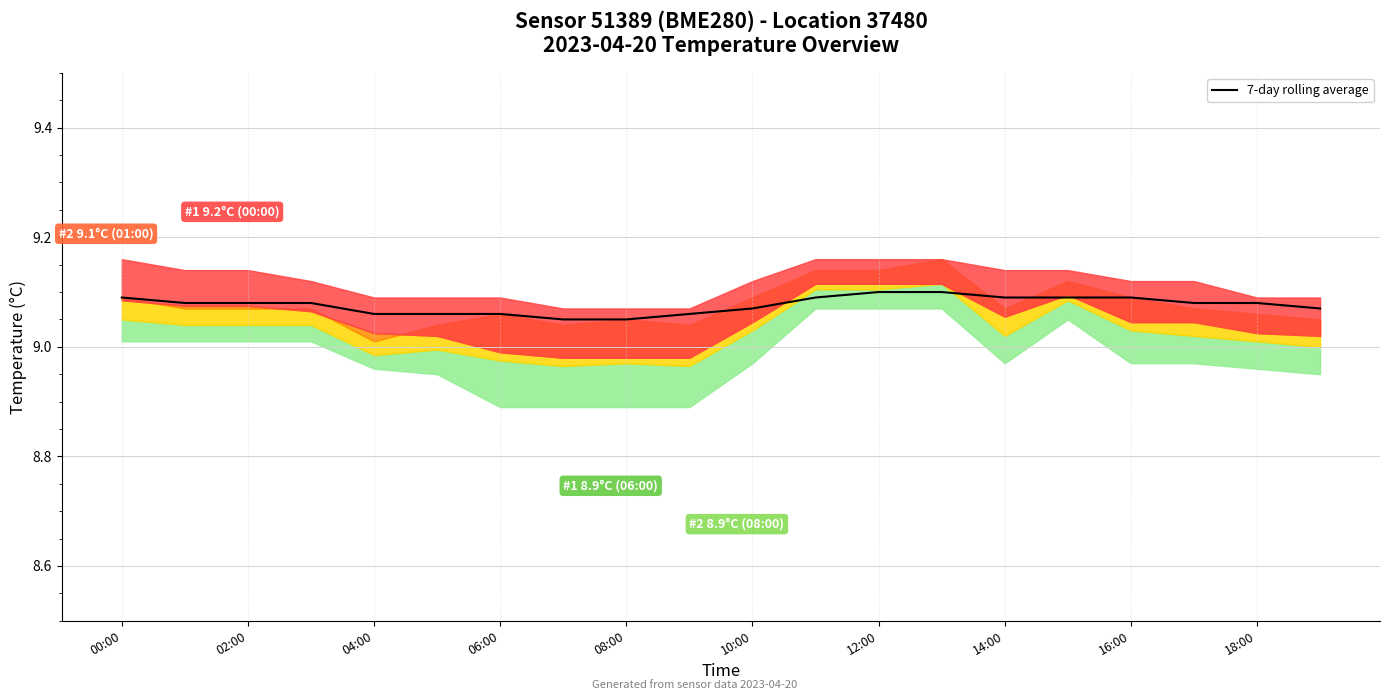

True or false: the data shows 9.1 at 04:00.

True